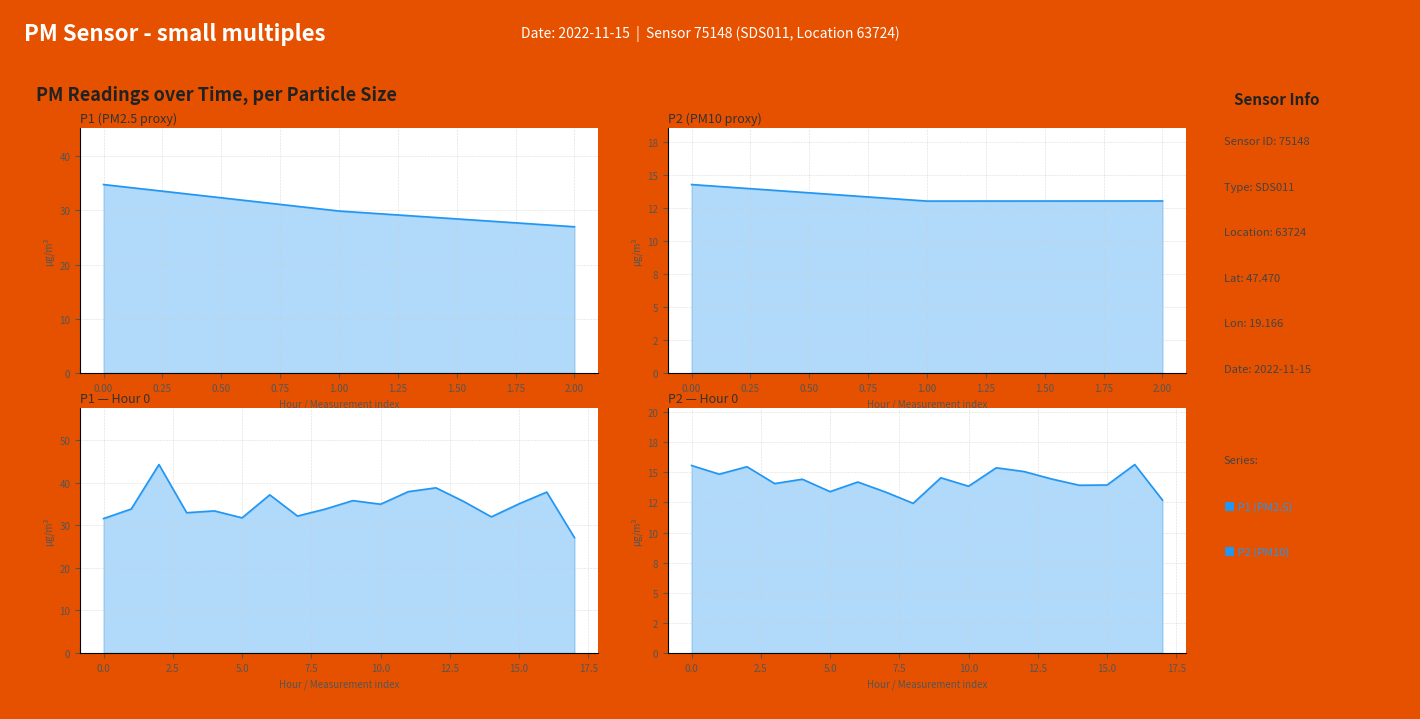

What is the total value across all series at 12?

53.9